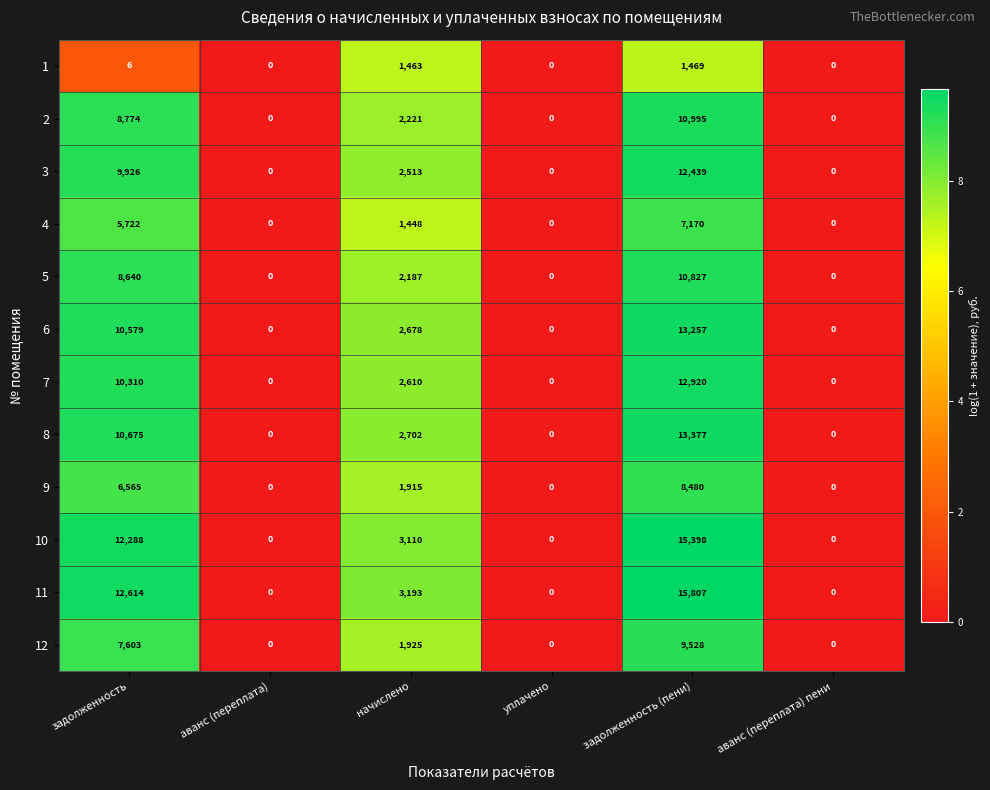

True or false: 6 has a value of 4124 at начислено.

False